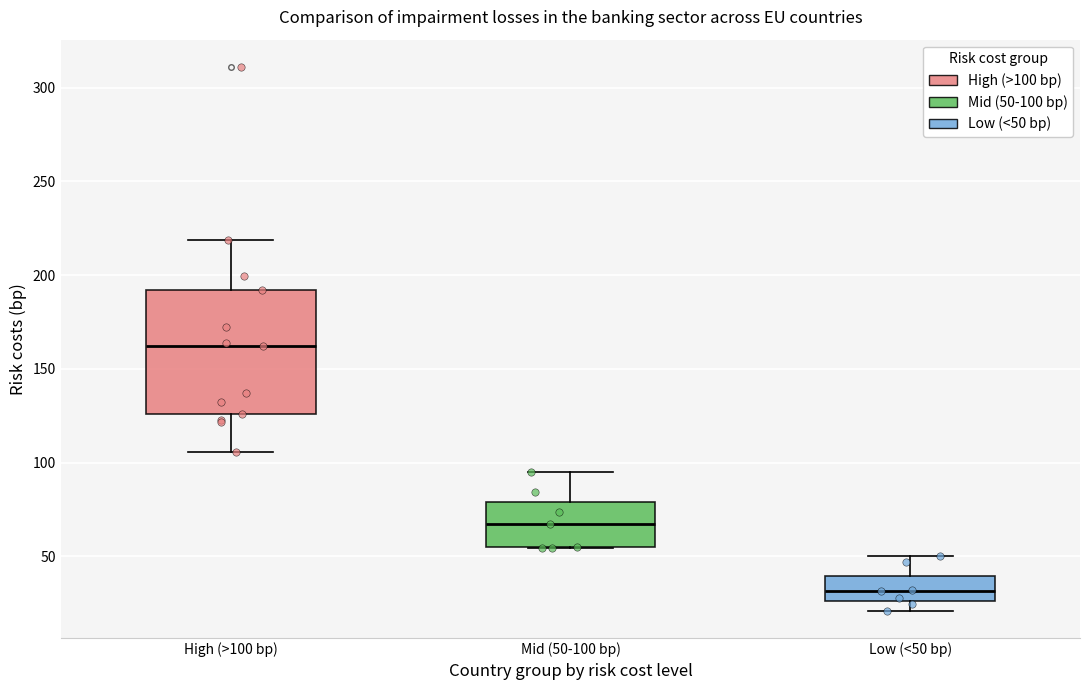

Which box's median line is the lowest?

Low (<50 bp)